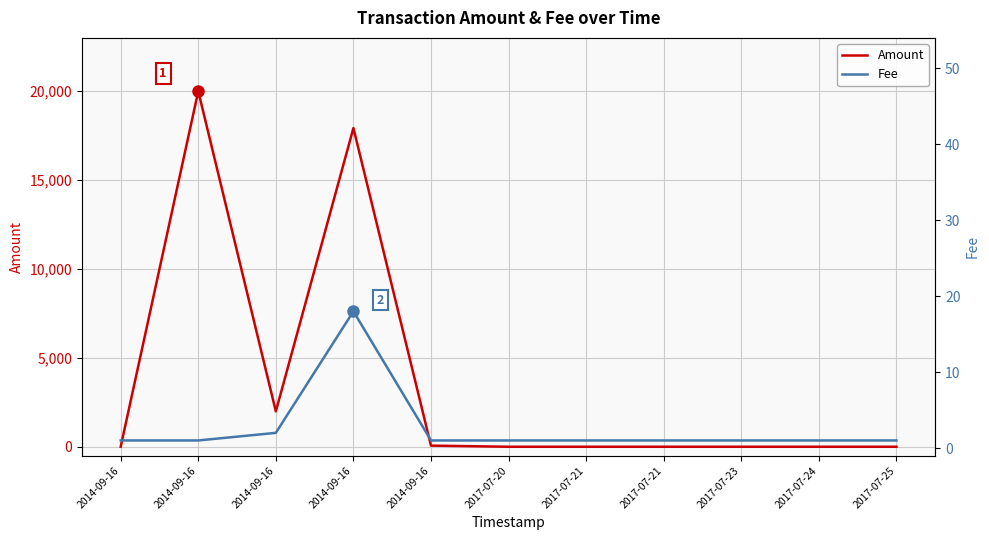

List the series in order of their overall mean, highest first.

Amount, Fee